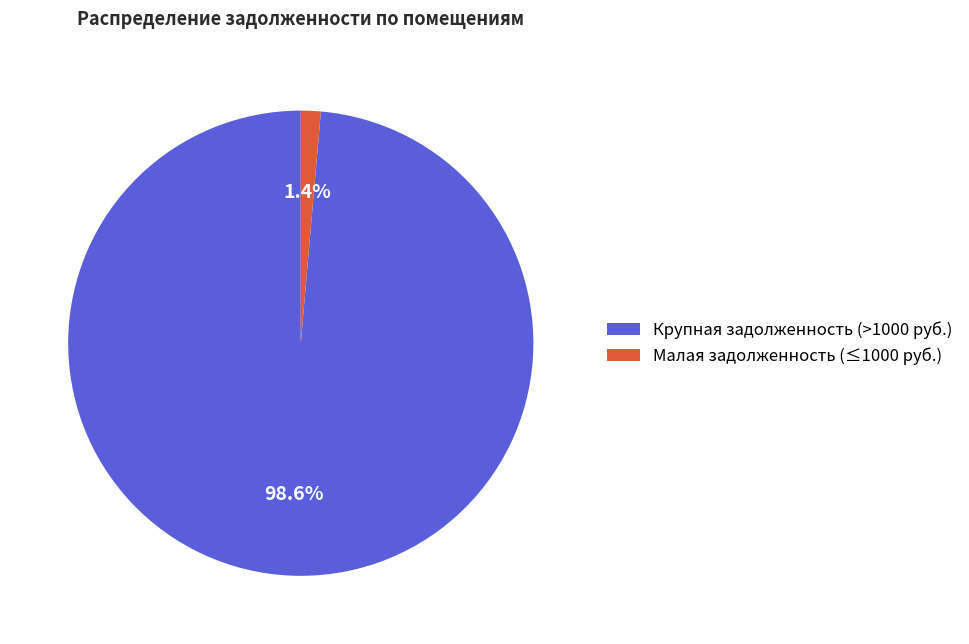

Count the number of slices in the pie.

2